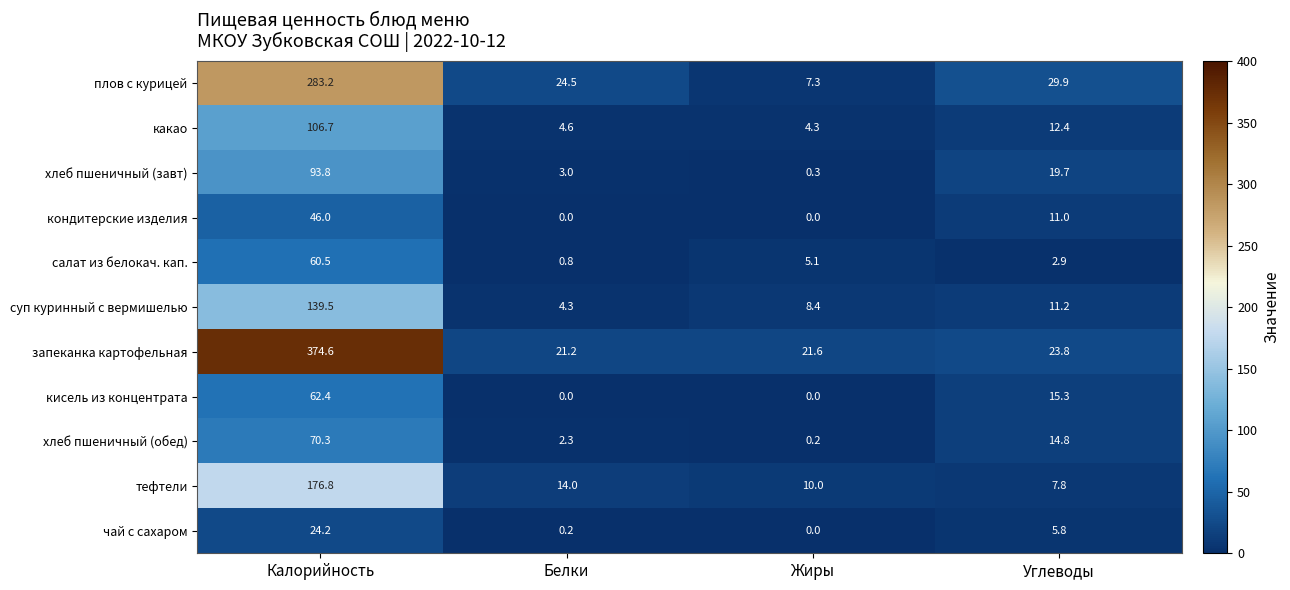

Rank the series at Углеводы from highest to lowest value.

плов с курицей, запеканка картофельная, хлеб пшеничный (завт), кисель из концентрата, хлеб пшеничный (обед), какао, суп куринный с вермишелью, кондитерские изделия, тефтели, чай с сахаром, салат из белокач. кап.